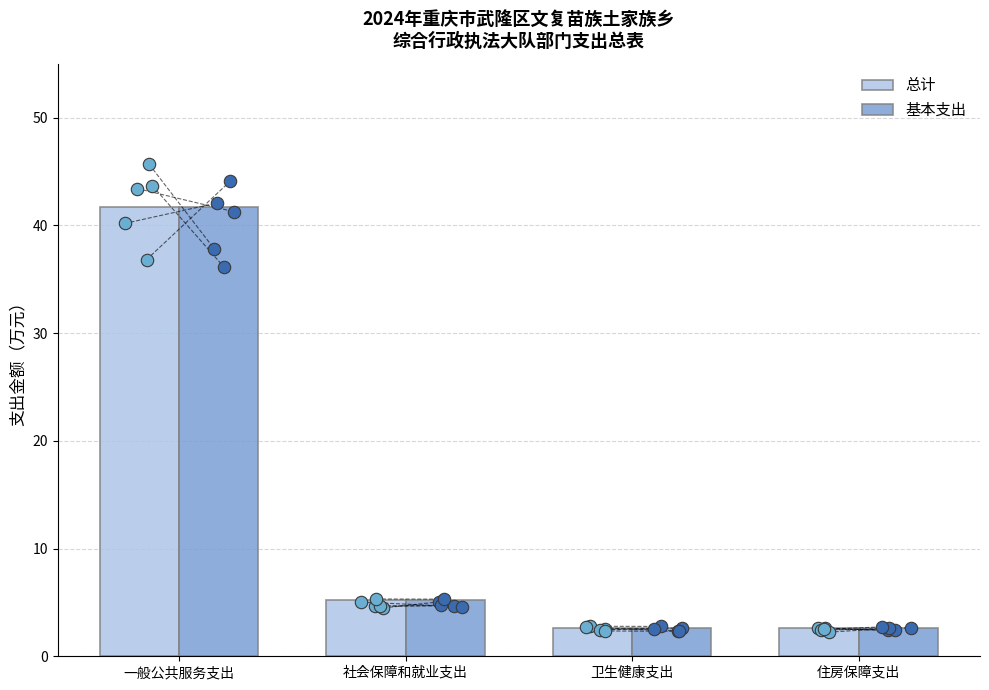

Which series has the widest spread of Y values?

总计